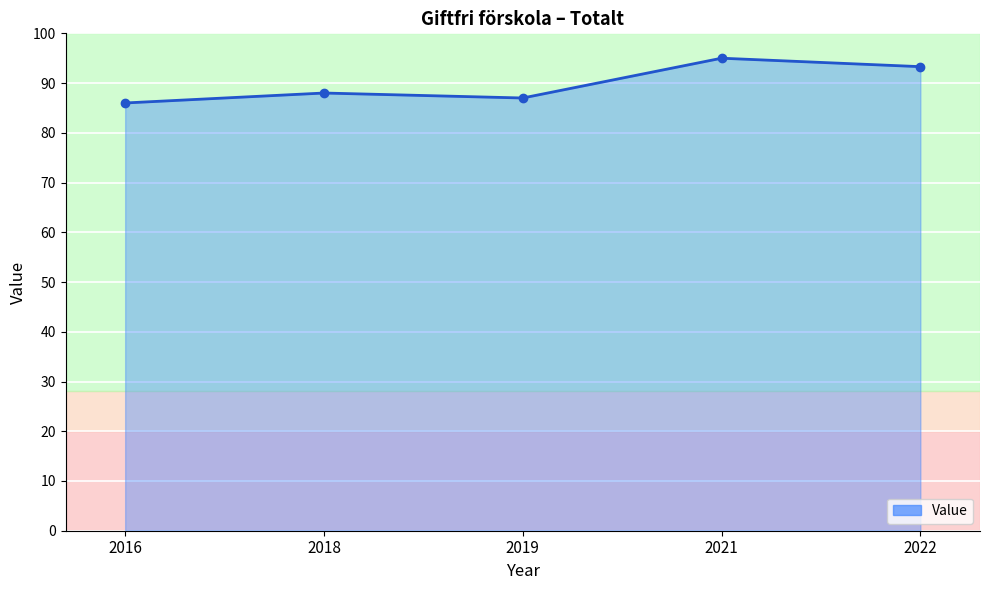

What is the maximum value shown in the chart?

95.0